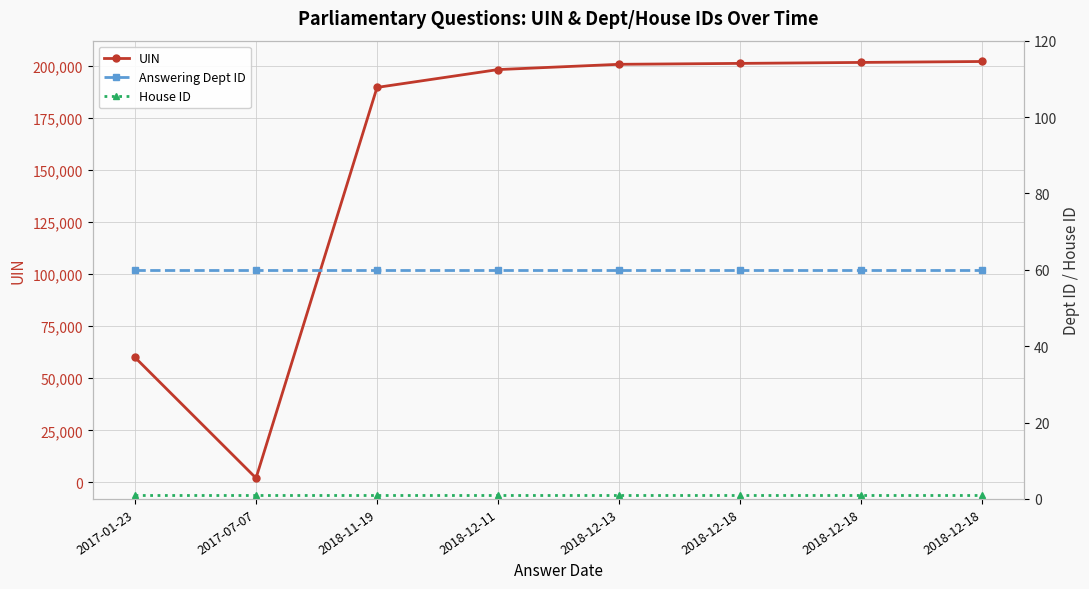

True or false: UIN has more than 2 points higher than both neighbors.

False